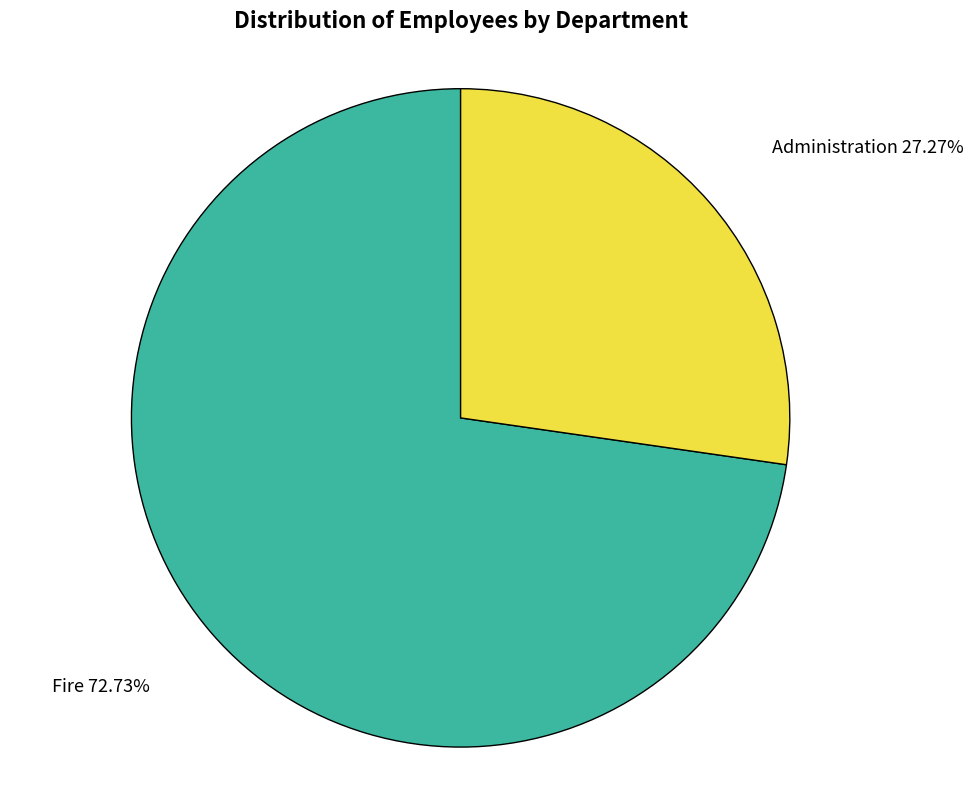

How many slices are in this pie chart?

2